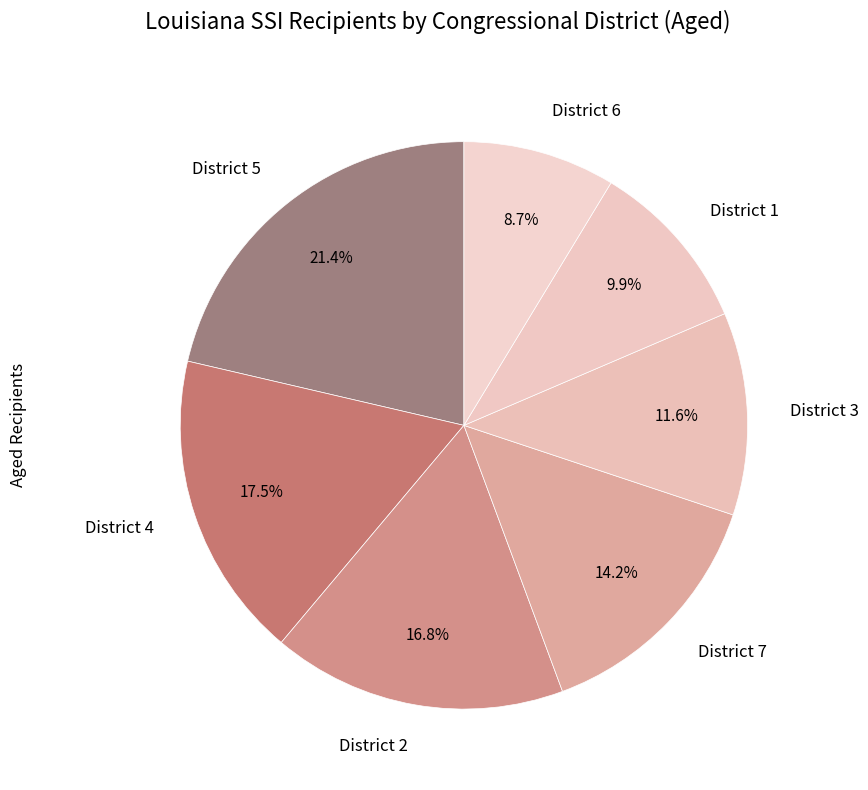

Rank the categories by value from lowest to highest.

District 6, District 1, District 3, District 7, District 2, District 4, District 5